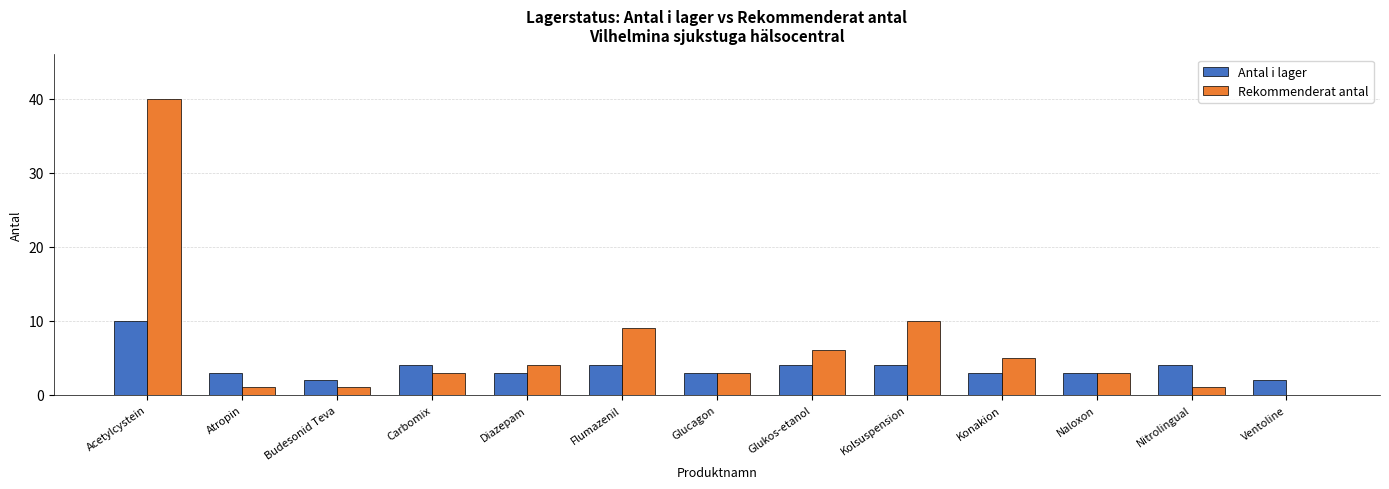

Reading left to right, extract all data points from this chart.

Antal i lager: Acetylcystein=10	Atropin=3	Budesonid Teva=2	Carbomix=4	Diazepam=3	Flumazenil=4	Glucagon=3	Glukos-etanol=4	Kolsuspension=4	Konakion=3	Naloxon=3	Nitrolingual=4	Ventoline=2
Rekommenderat antal: Acetylcystein=40	Atropin=1	Budesonid Teva=1	Carbomix=3	Diazepam=4	Flumazenil=9	Glucagon=3	Glukos-etanol=6	Kolsuspension=10	Konakion=5	Naloxon=3	Nitrolingual=1	Ventoline=0